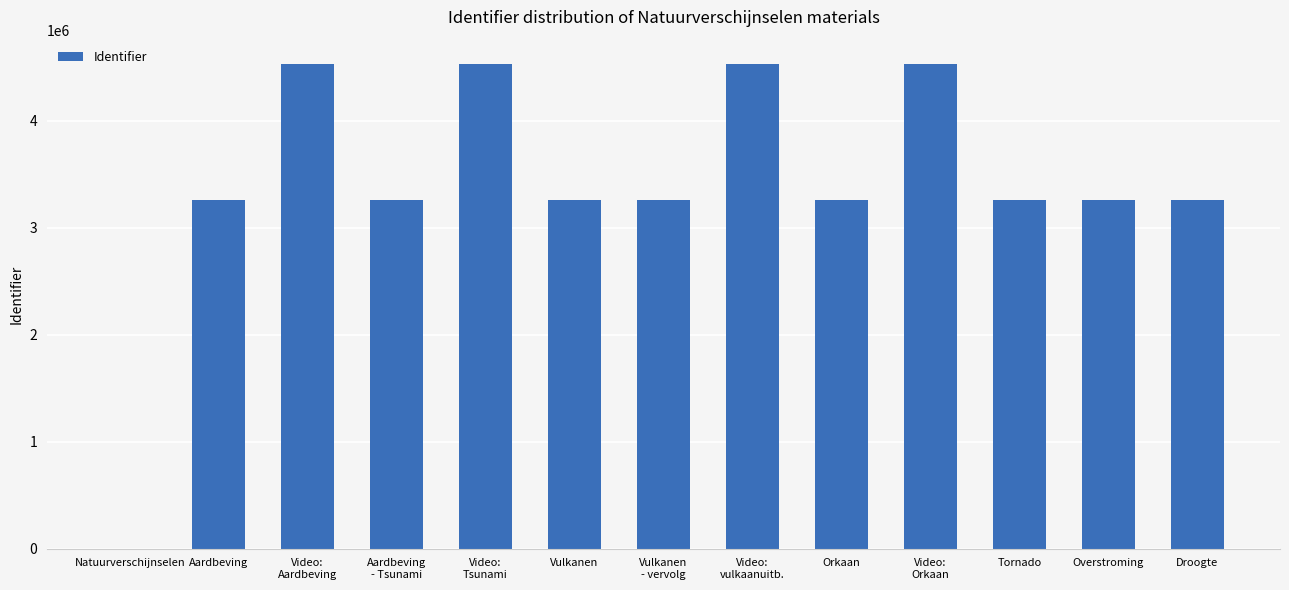

What is the greatest value displayed?

4532886